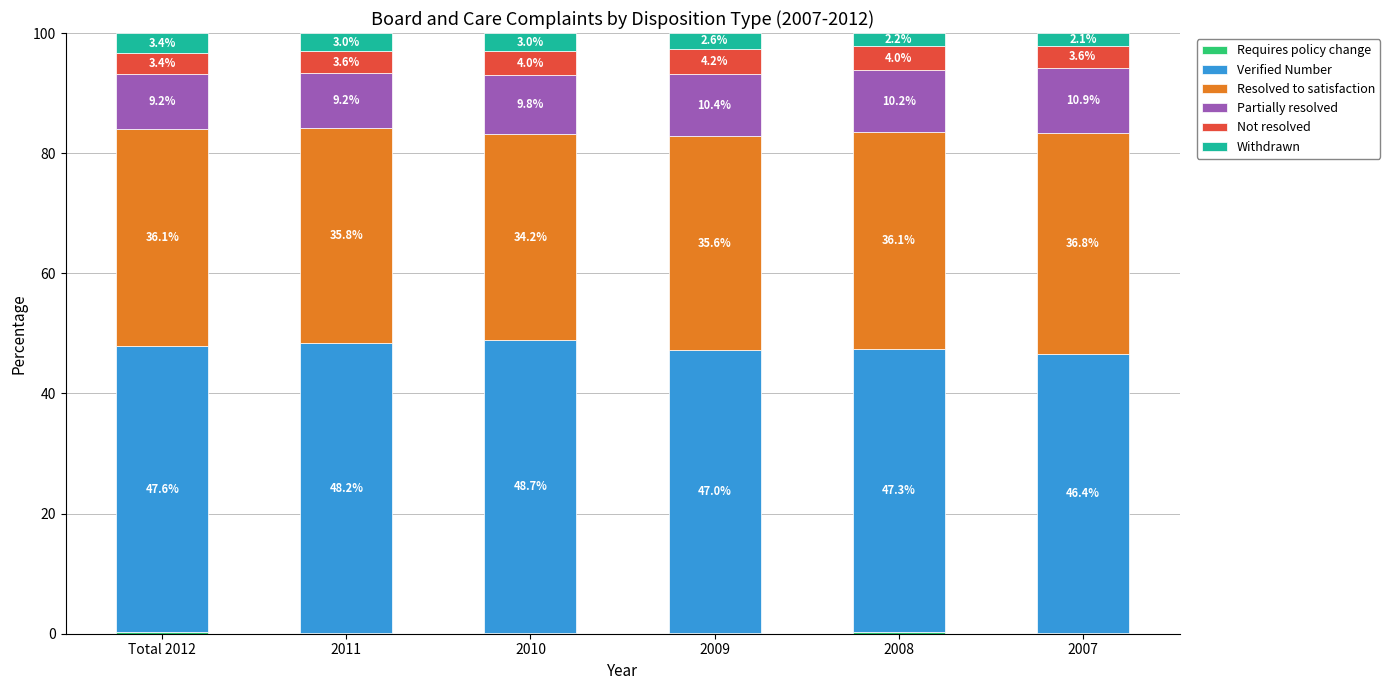

What is the total value across all series at Total 2012?

100.0